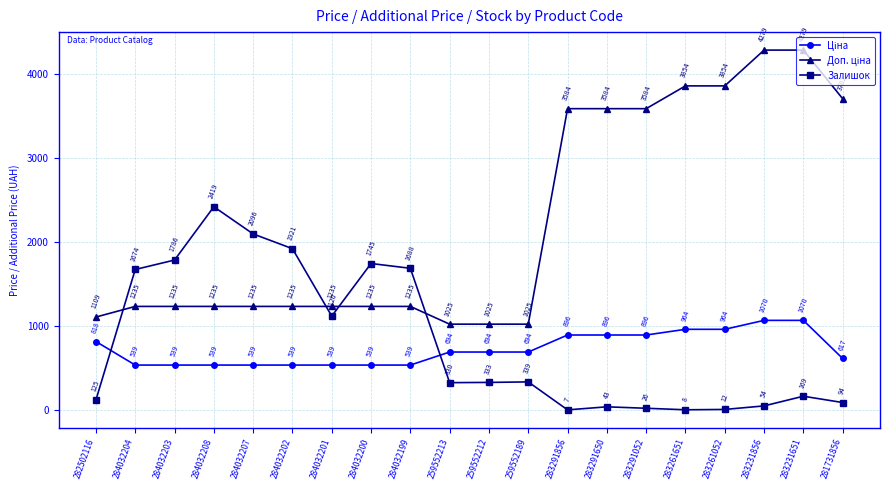

How many interior local valleys does the Залишок series have?

4